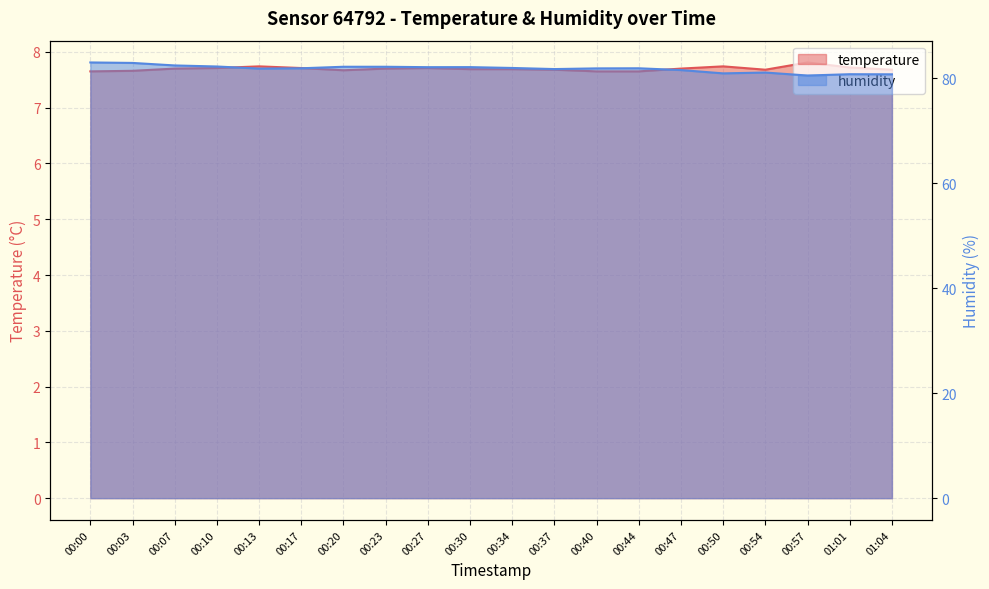

Where is temperature nearest to the value 7?

00:00